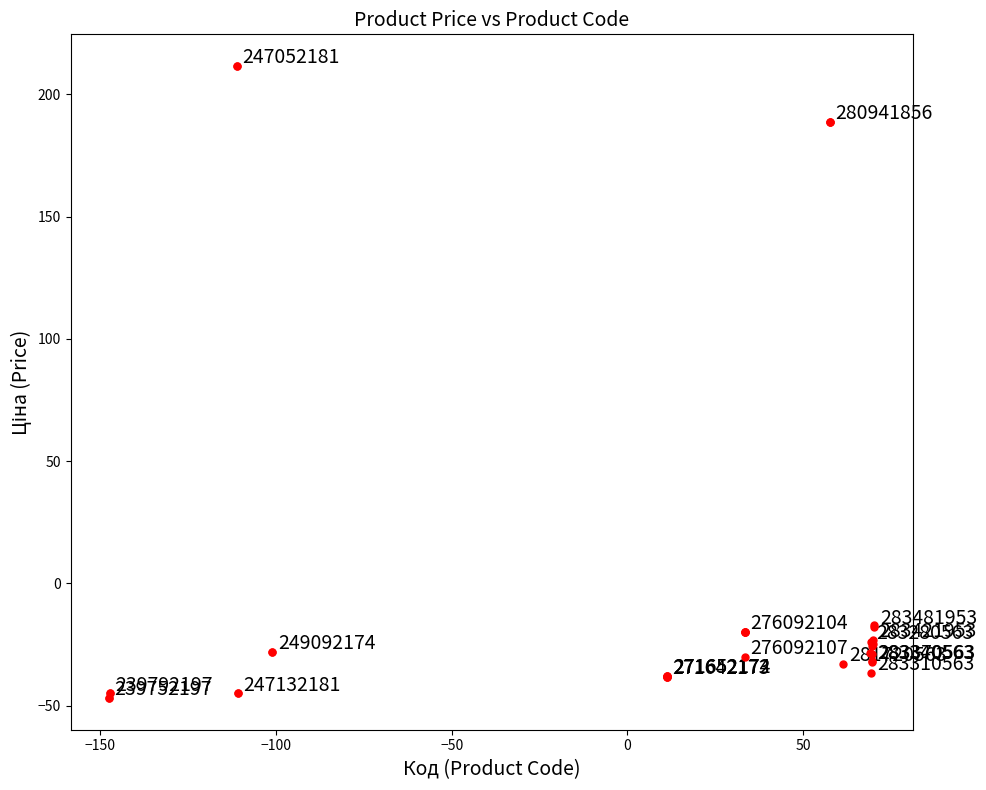

What Y value in the scatter plot is closest to 82?

-16.8